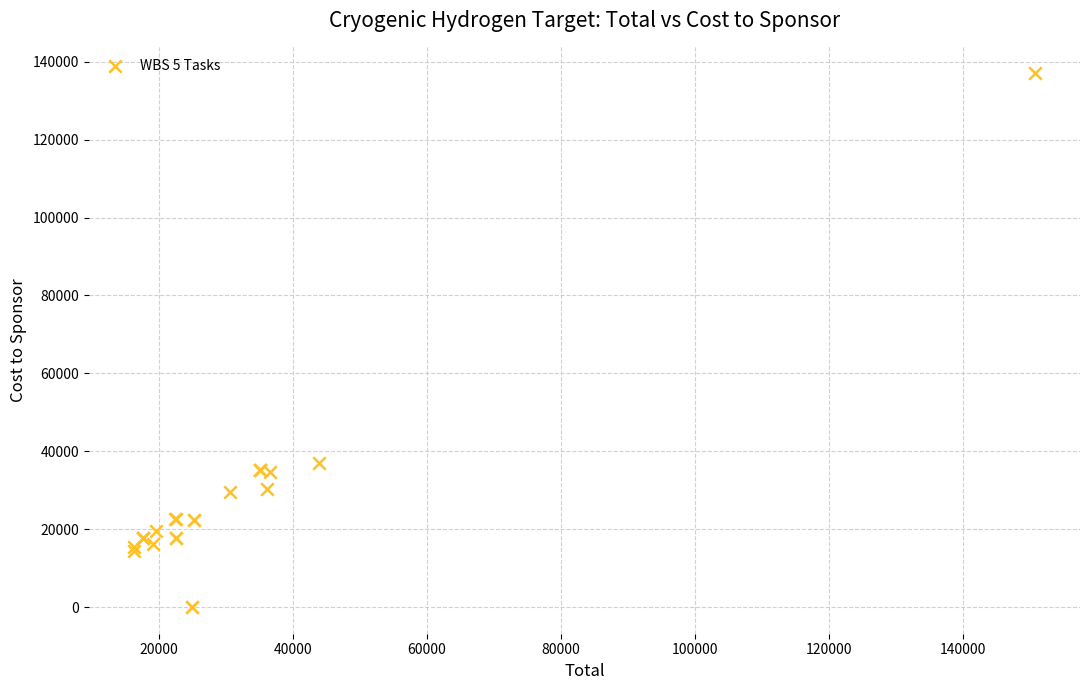

What Y value in the scatter plot is closest to 68550?

37000